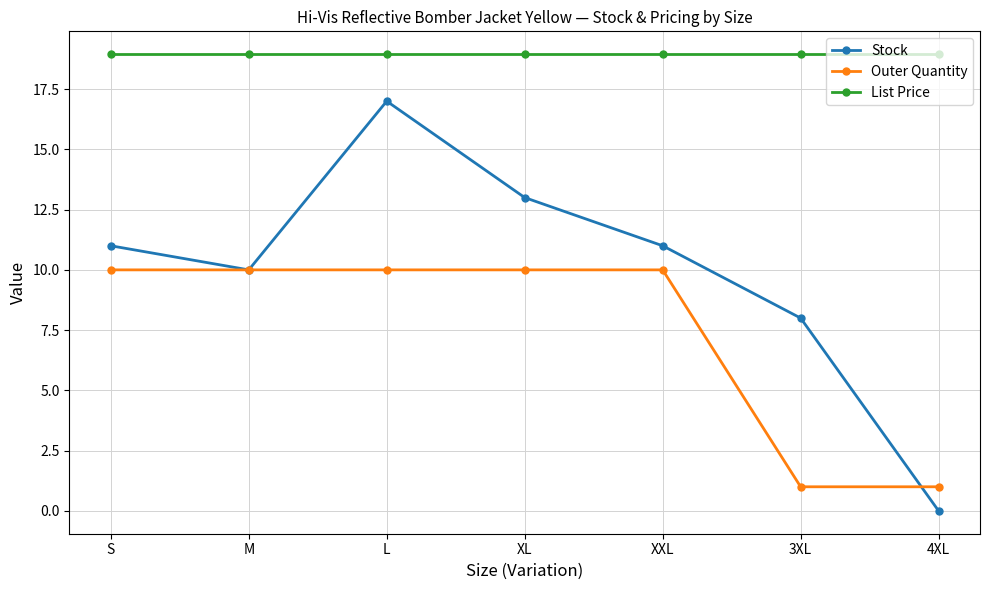

At how many categories does at least one series exceed 12?

7